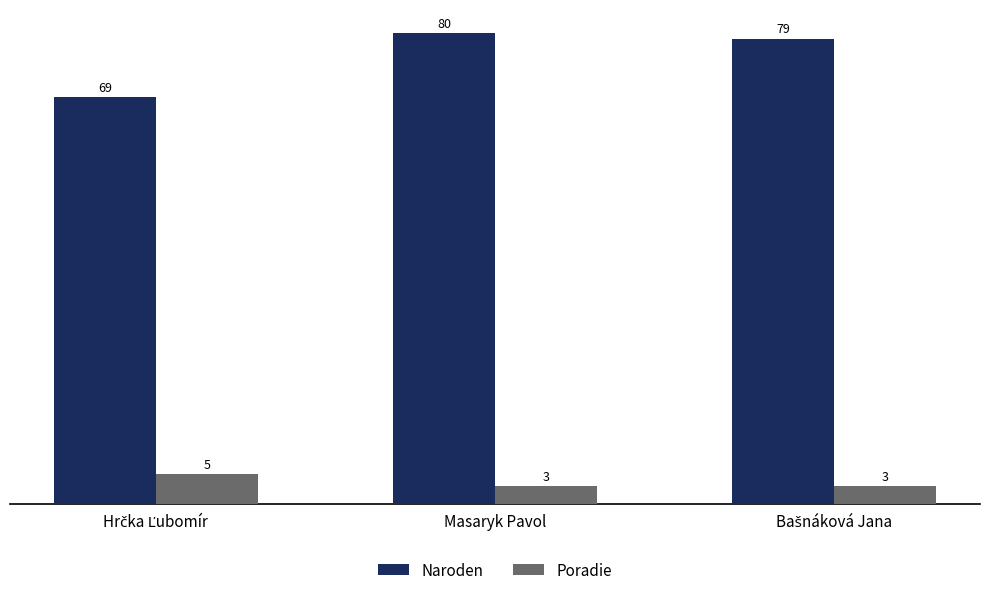

Which series has the widest spread of values?

Naroden